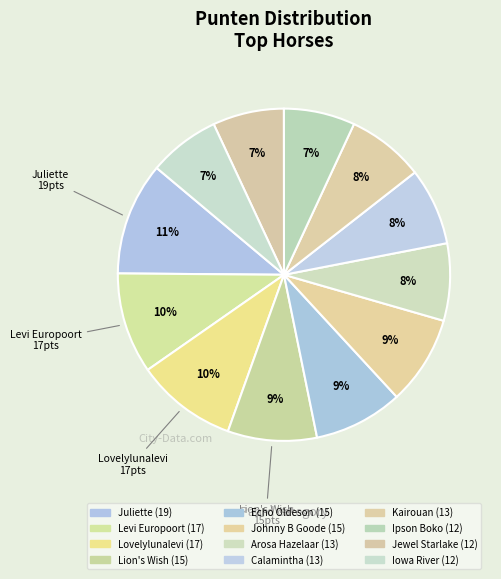

To the nearest percent, what percentage of the pie is Juliette?

11%